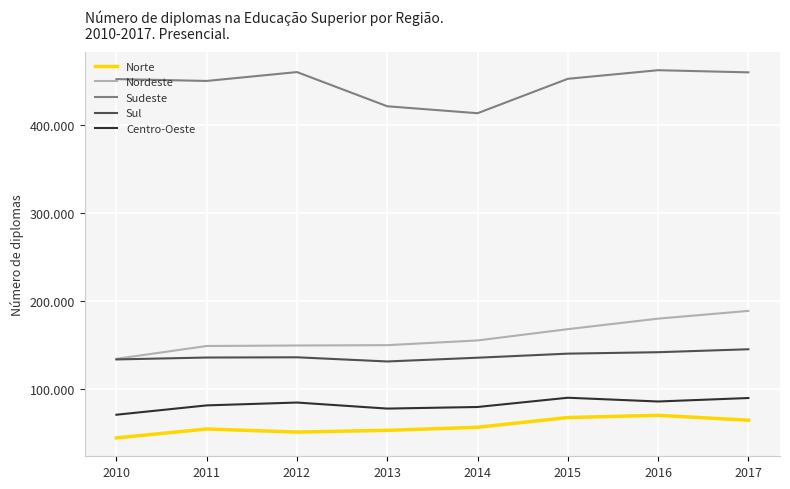

What are all the series names shown in the legend?

Norte, Nordeste, Sudeste, Sul, Centro-Oeste